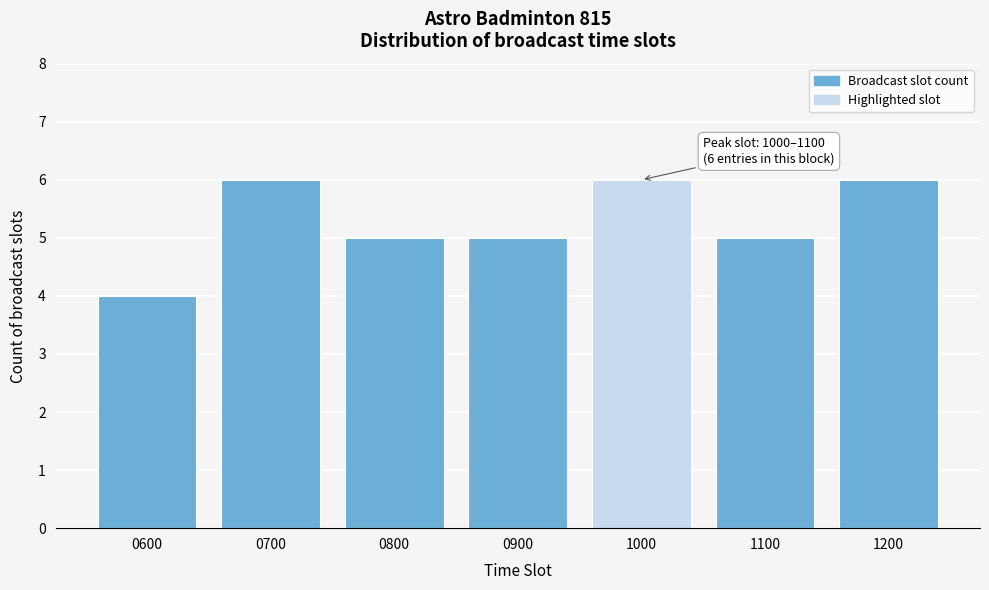

Reading left to right, list all the values displayed in this chart.

0600=4	0700=6	0800=5	0900=5	1000=6	1100=5	1200=6